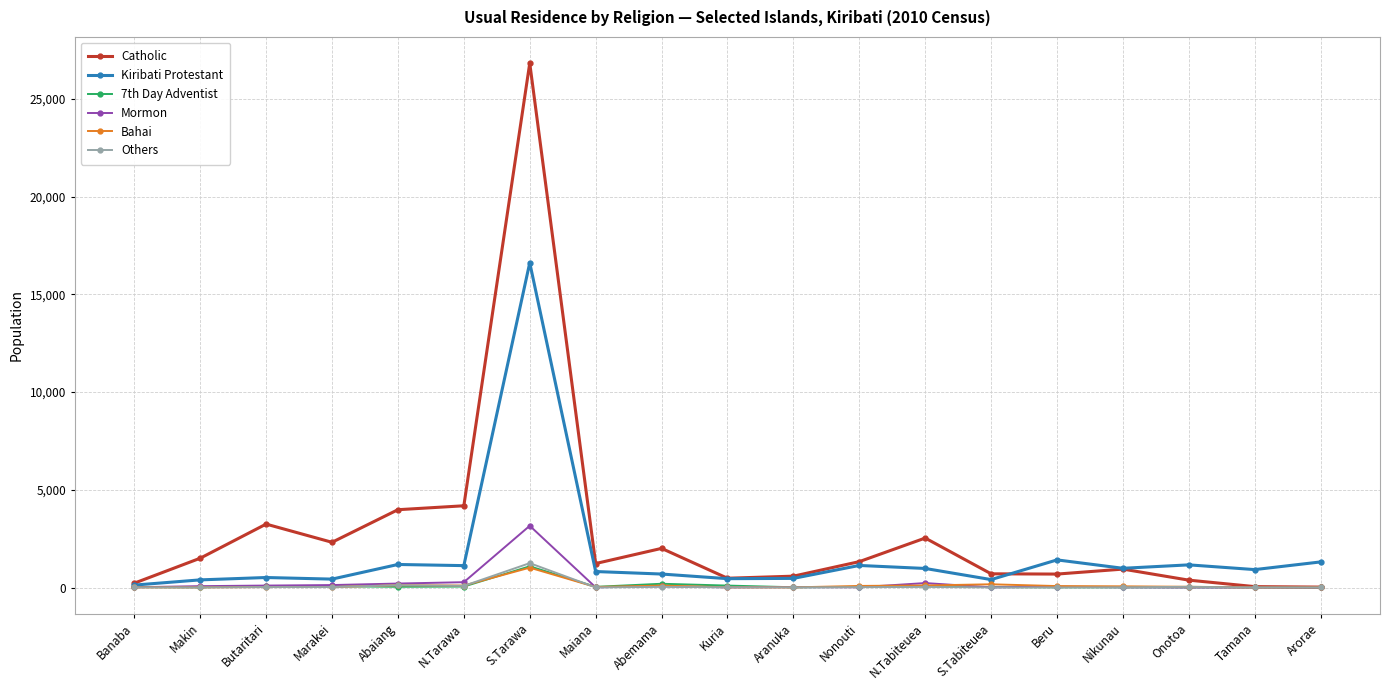

How many data points in Others are less than 13?

9